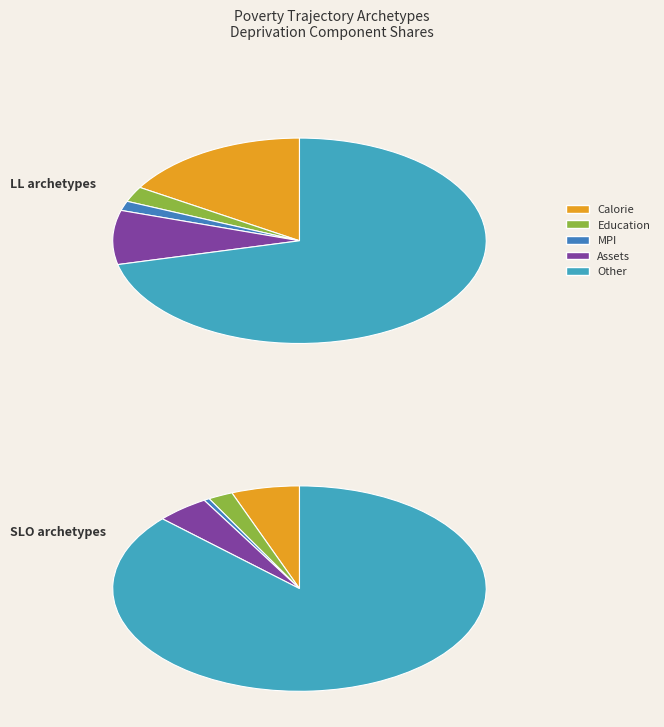

How many segments does this pie chart have?

10